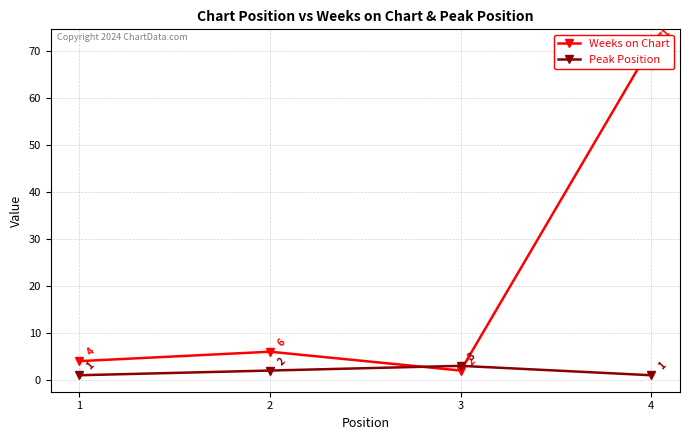

True or false: Weeks on Chart has more than 1 interior local peaks.

False